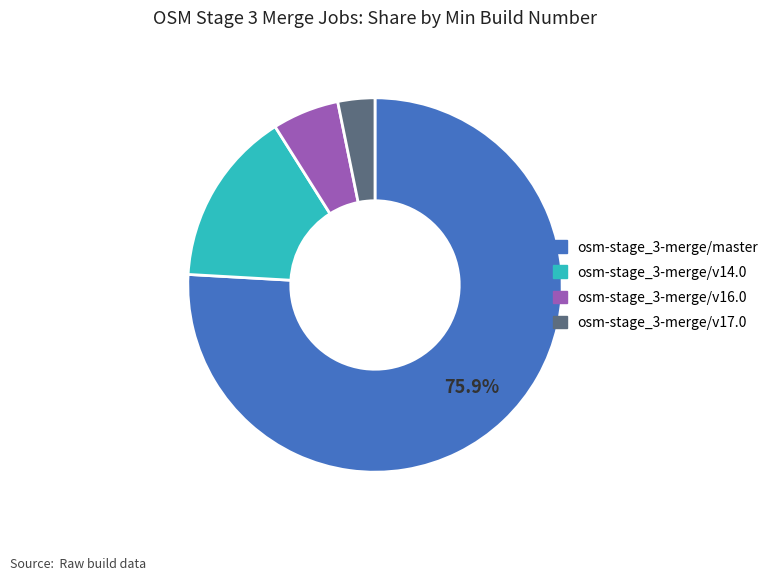

Which slice is the smallest?

osm-stage_3-merge/v17.0